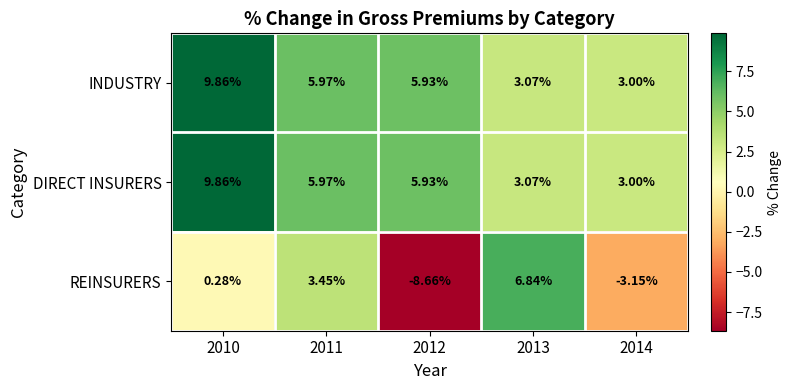

Between 2012 and 2014, which series saw the biggest shift?

REINSURERS